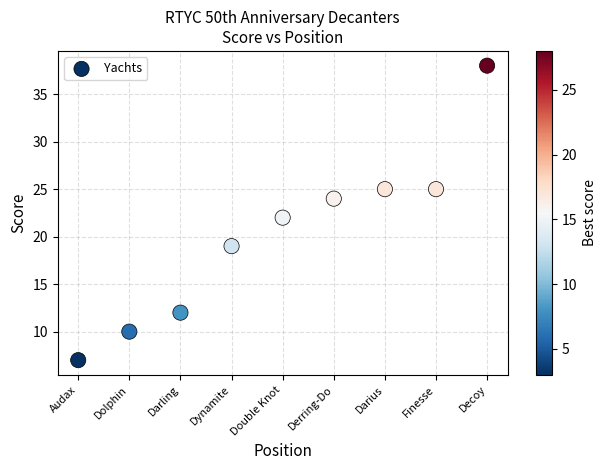

What is the average Y value?

20